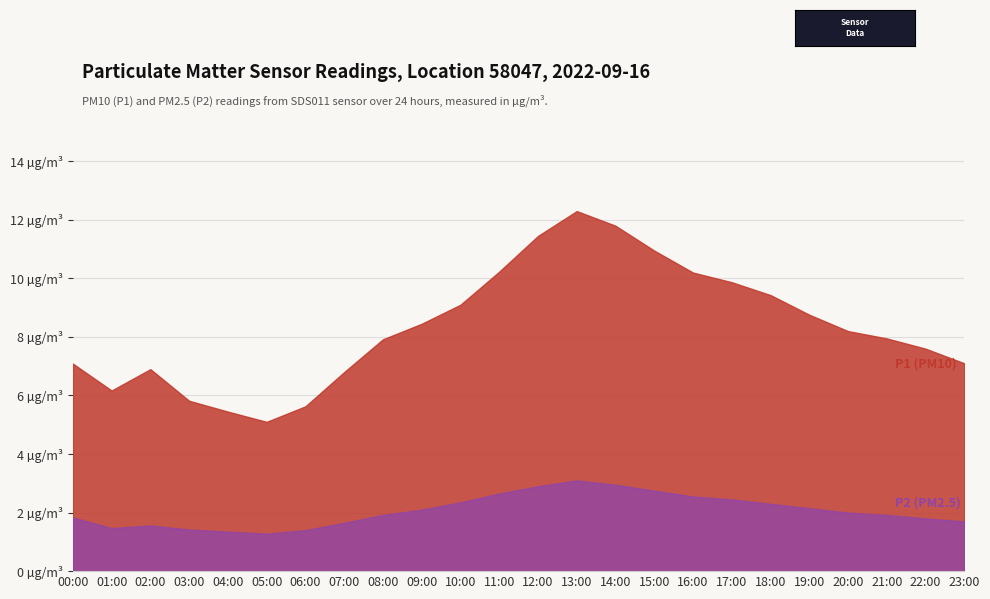

What position from the left is 22:00?

23